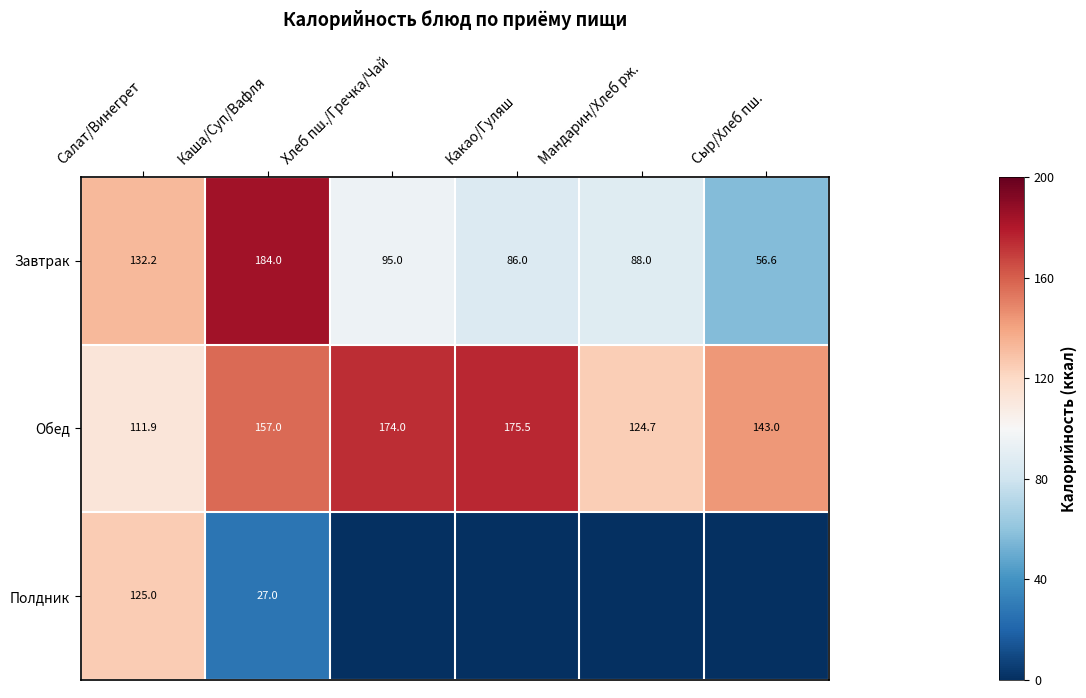

What is the sum of all Обед values?

886.1